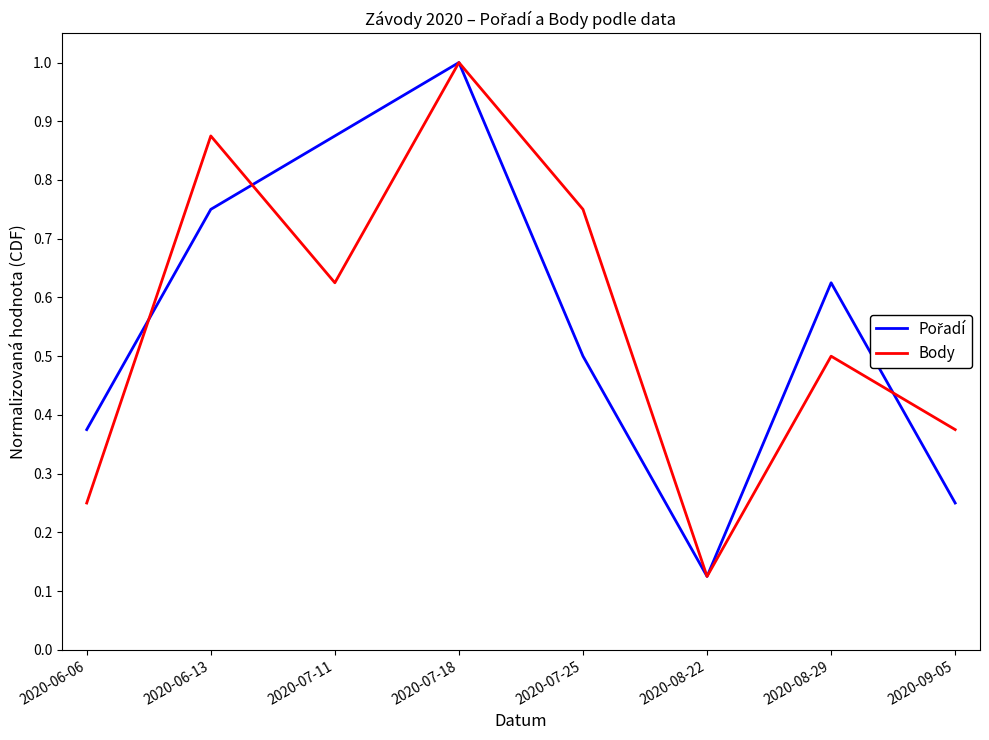

At which label is Body closest to 0?

2020-08-22